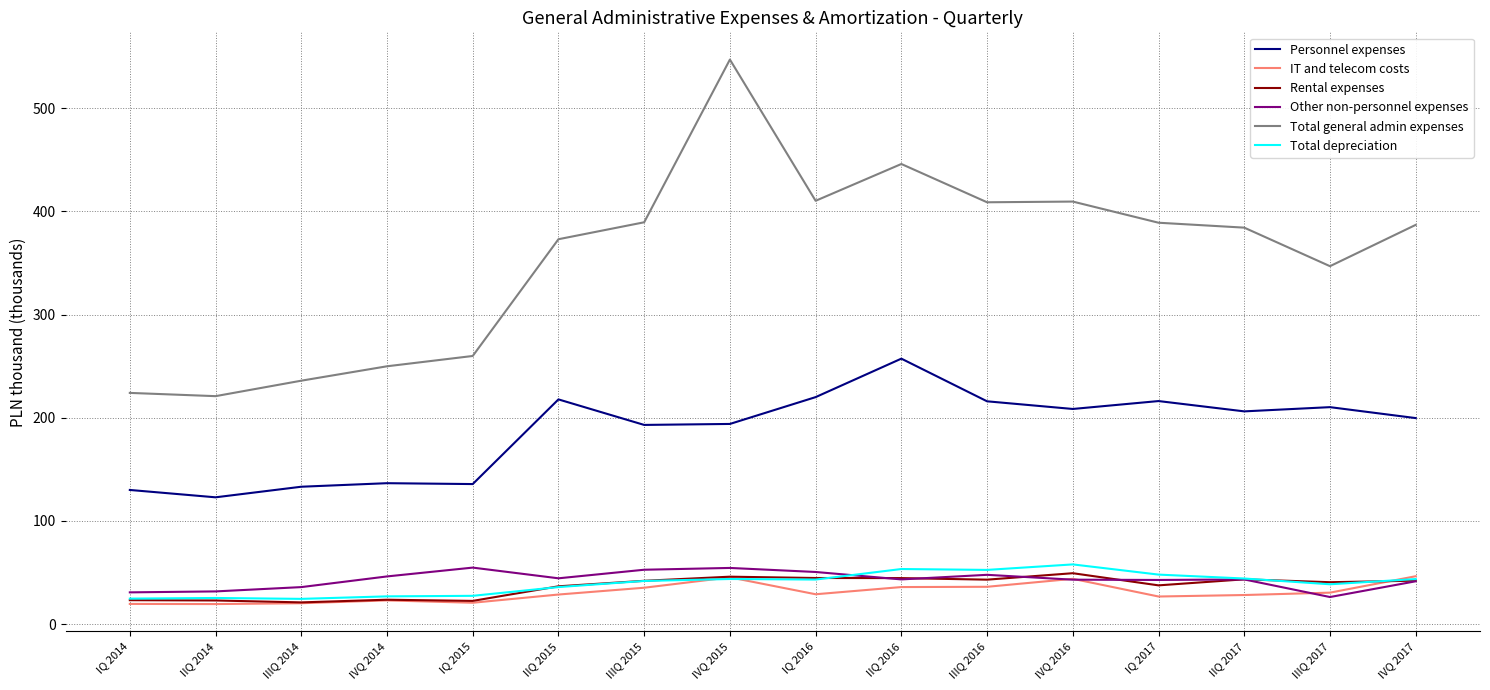

Is it true that Personnel expenses equals 104.2 at IQ 2016?

False